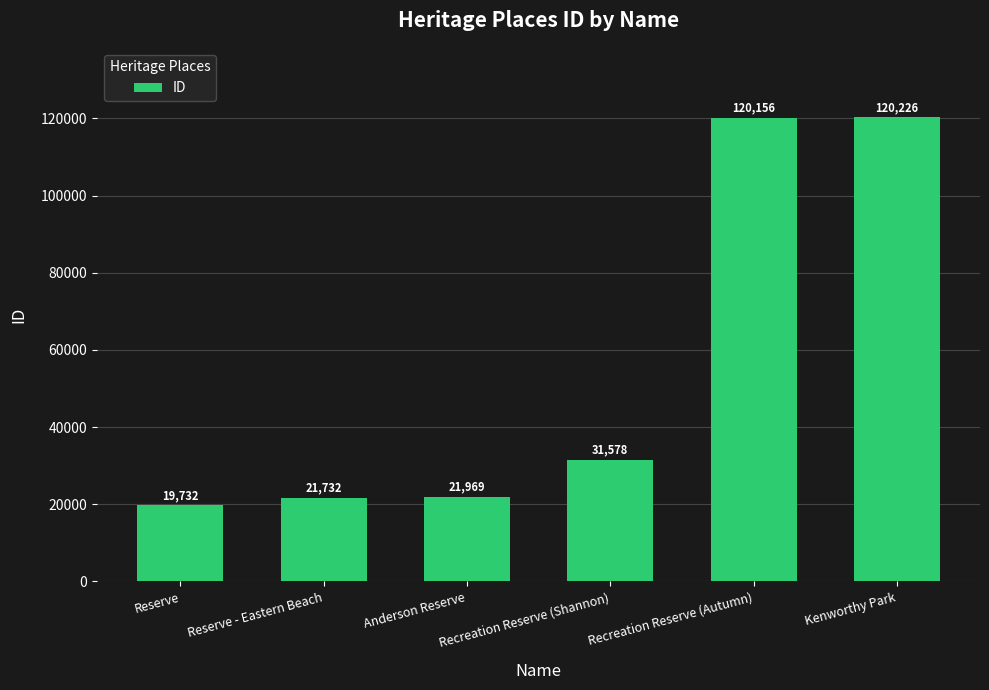

What is the smallest value displayed?

19732